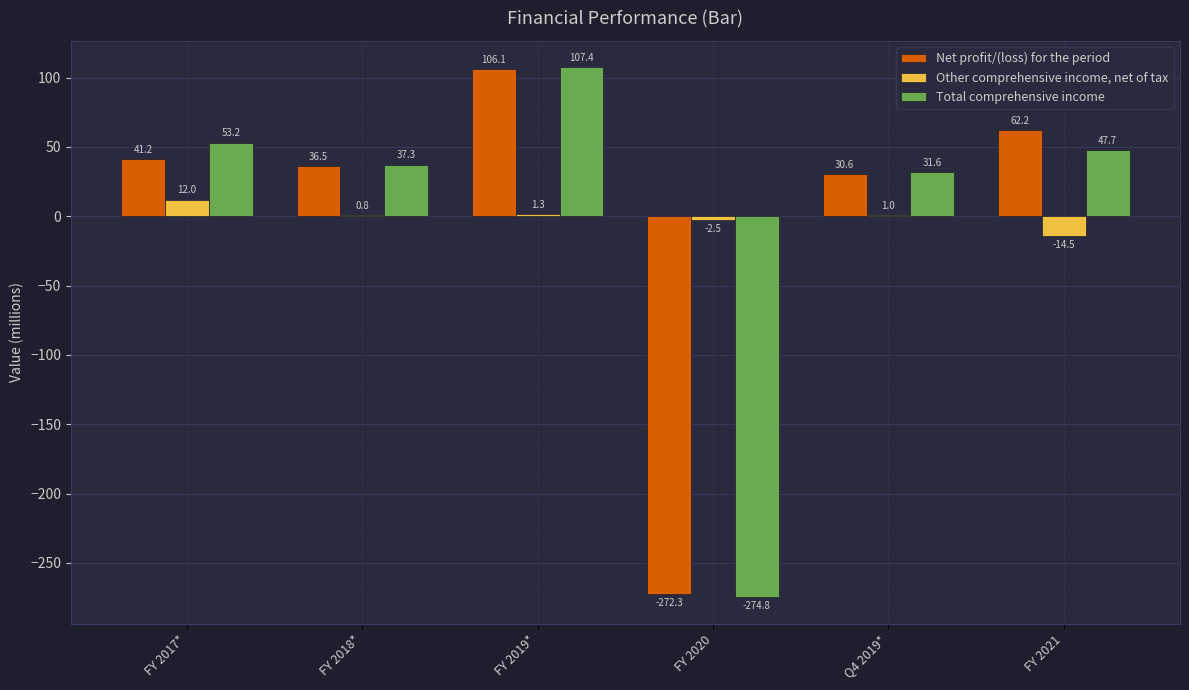

At which category is the sum across all series the highest?

FY 2019*